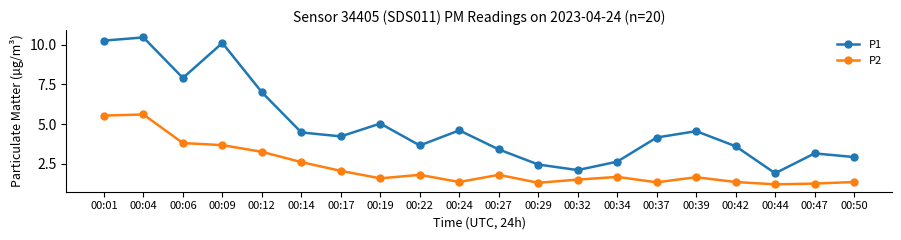

At which category is the sum across all series the highest?

00:04